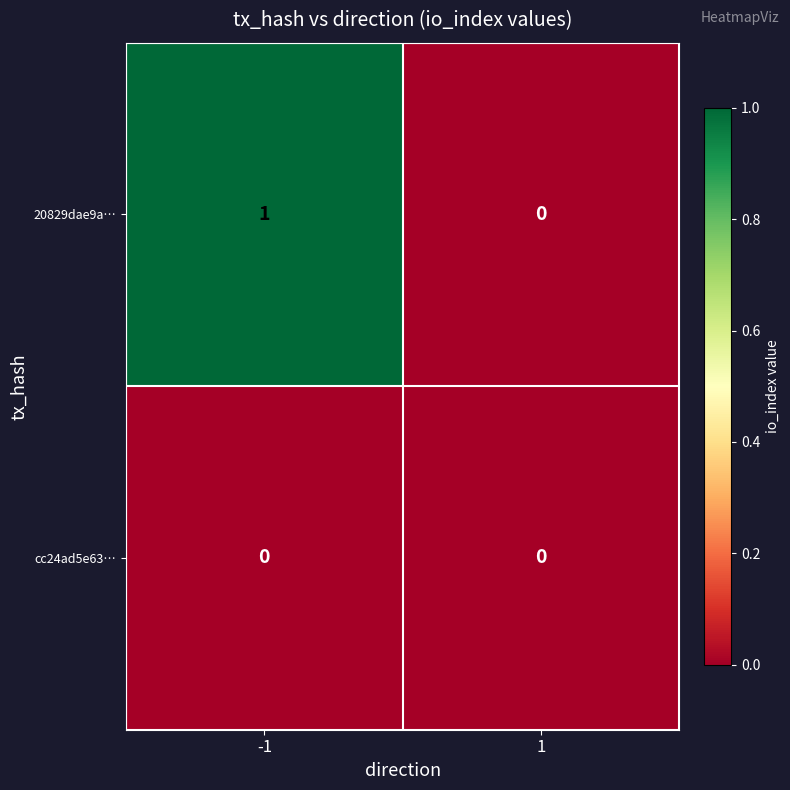

Which series has the widest spread of values?

20829dae9a…